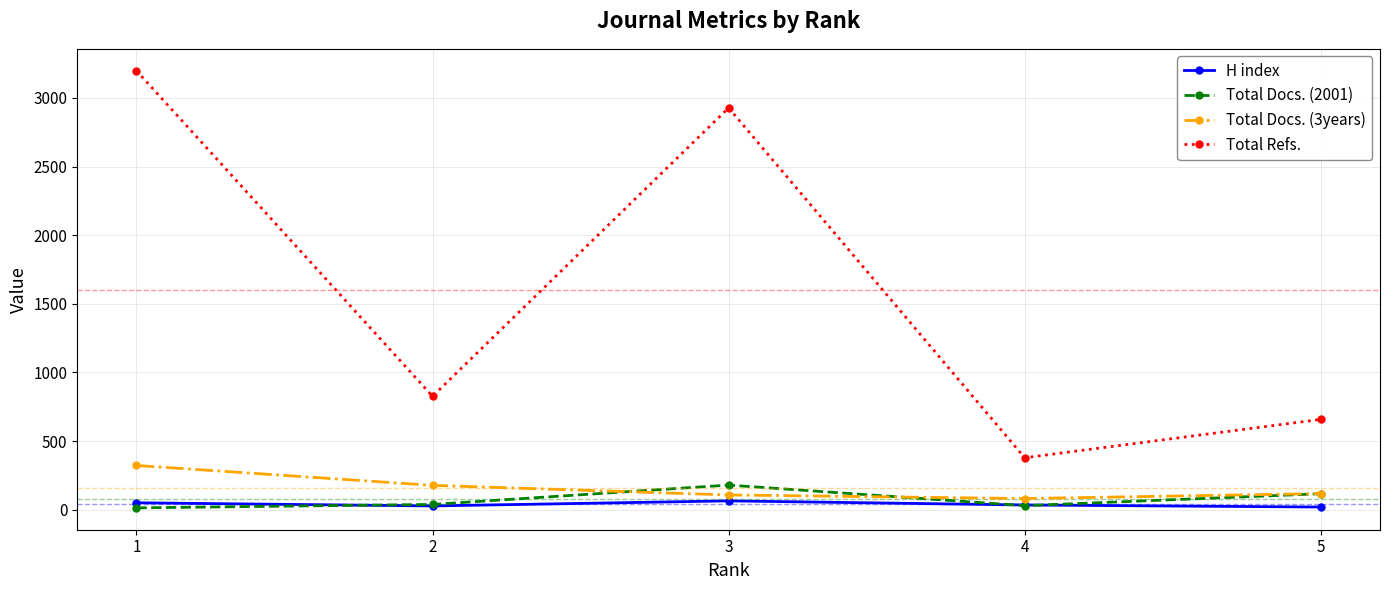

Which series changed the most between 1 and 2?

Total Refs.